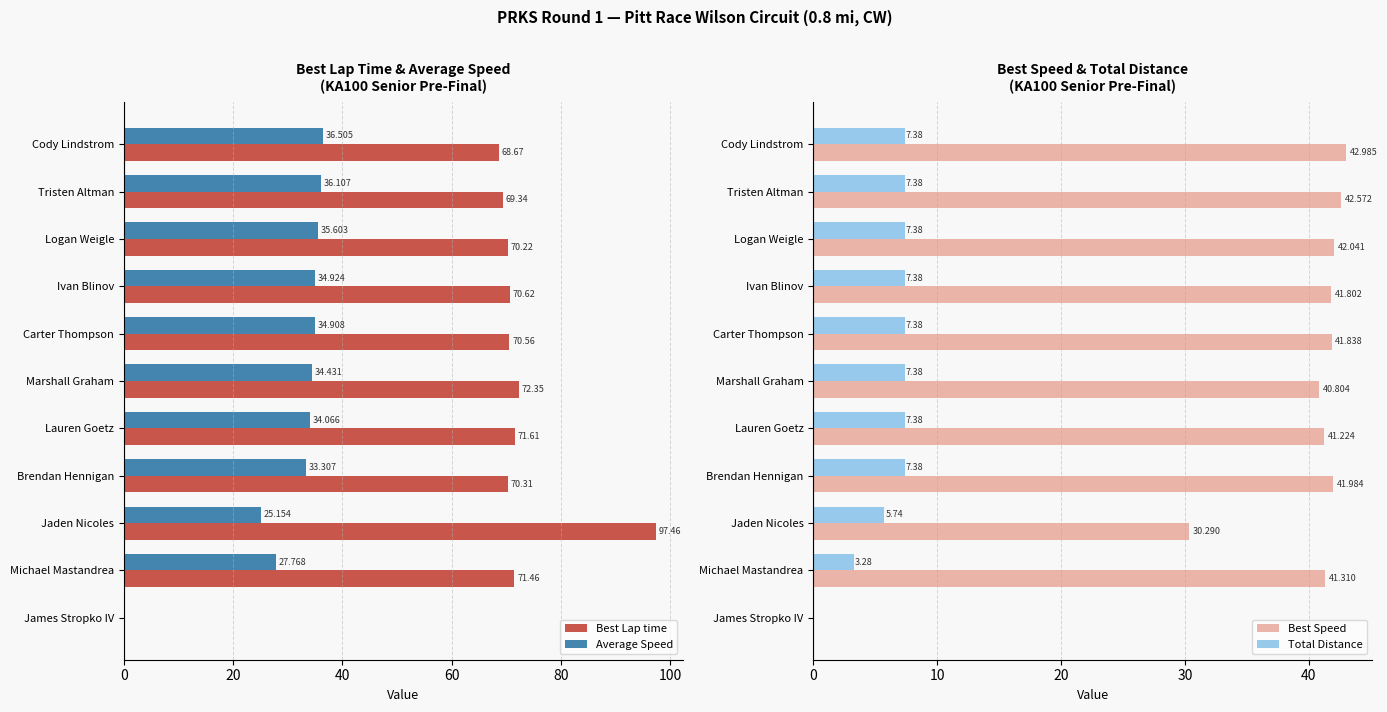

Is it true that Best Speed equals 64.1 at Michael Mastandrea?

False